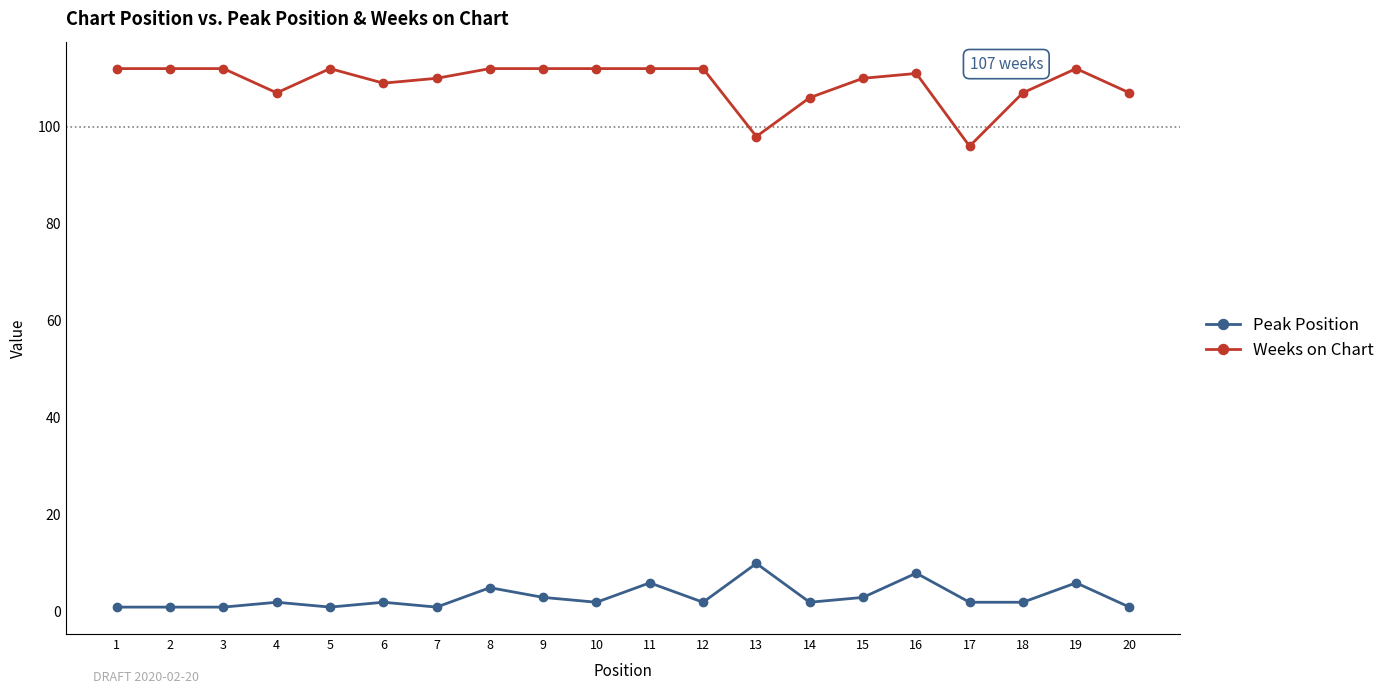

What is the spread (max minus min) of values at 20?

106